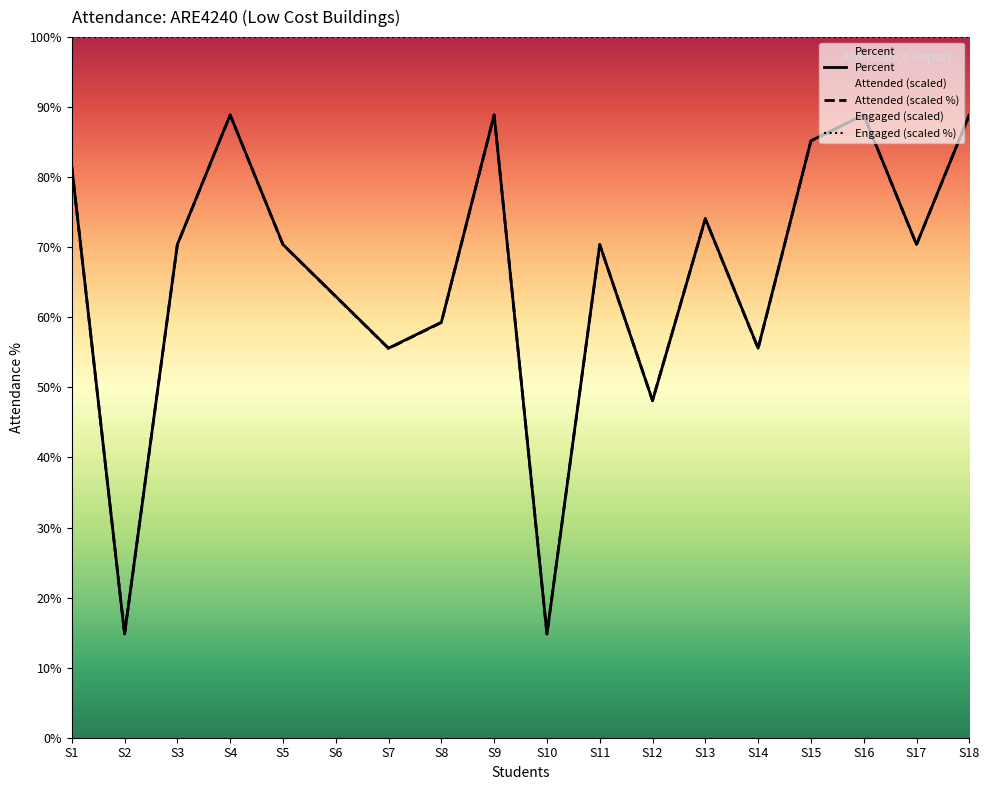

How many series are shown in this chart?

3